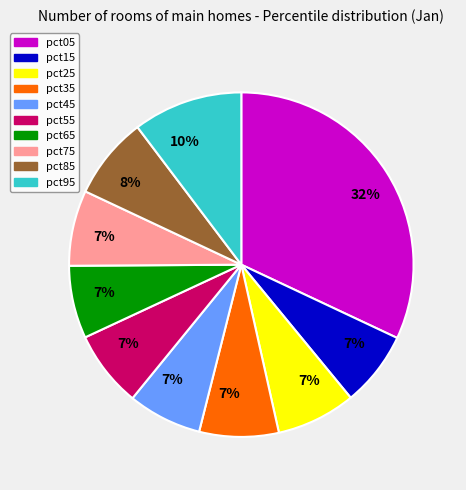

Is there a majority slice in this chart?

No